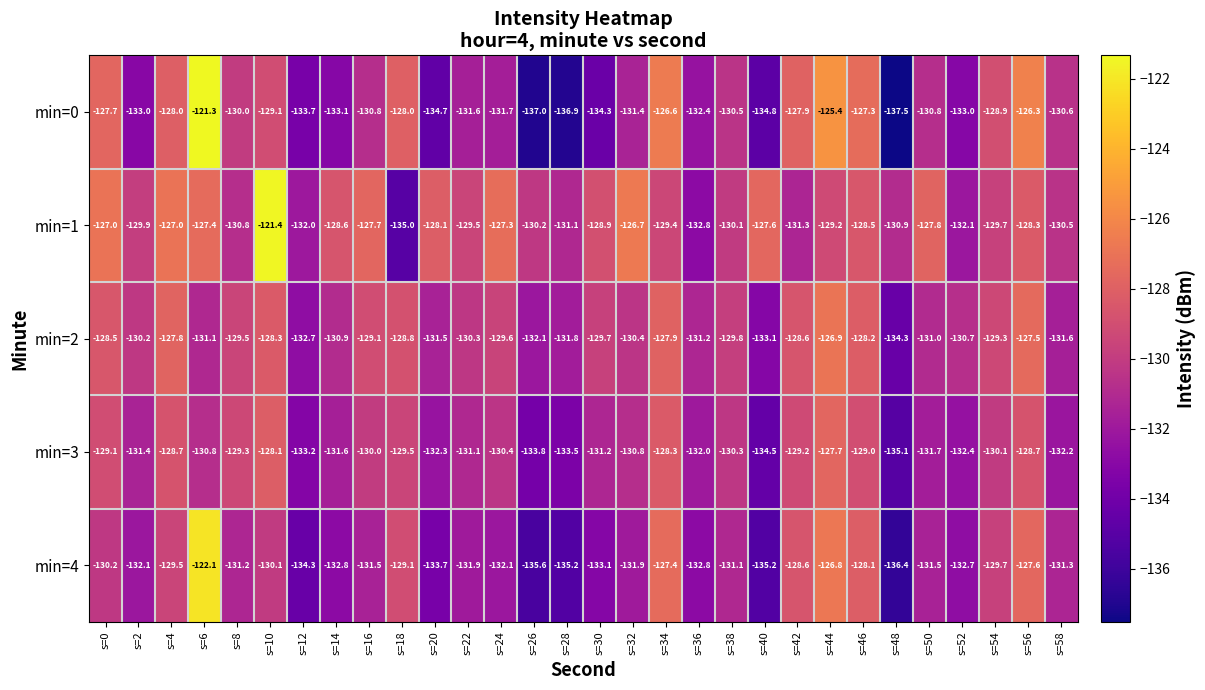

The min=4 series shows -133.7 at s=20. True or false?

True